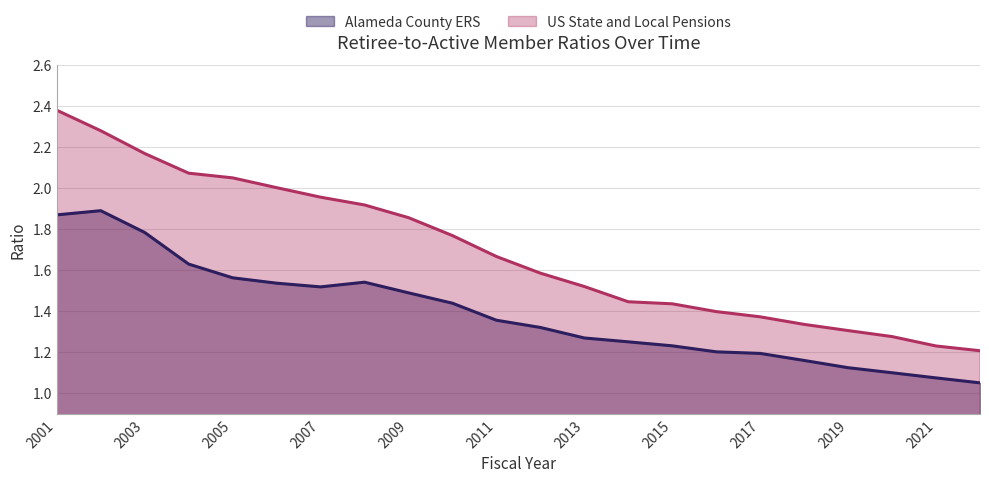

At 2008, list the series in order from smallest to largest.

Alameda County ERS, US State and Local Pensions